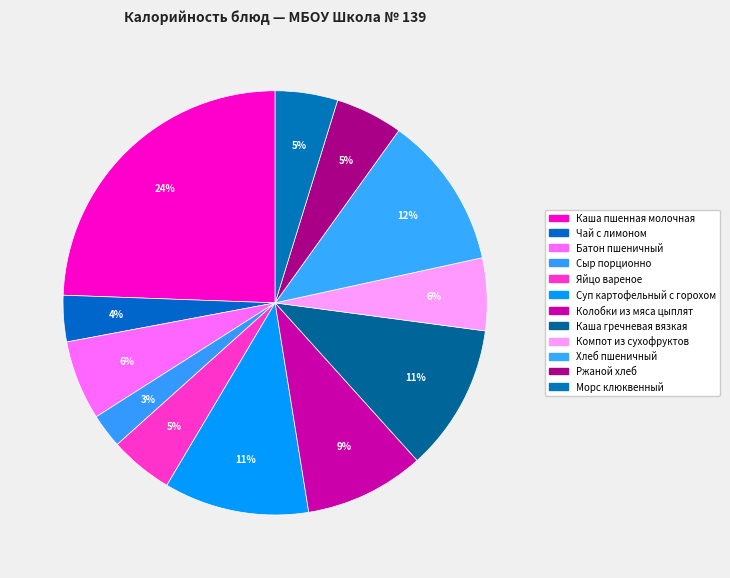

To the nearest percent, what percentage of the pie is Чай с лимоном?

4%